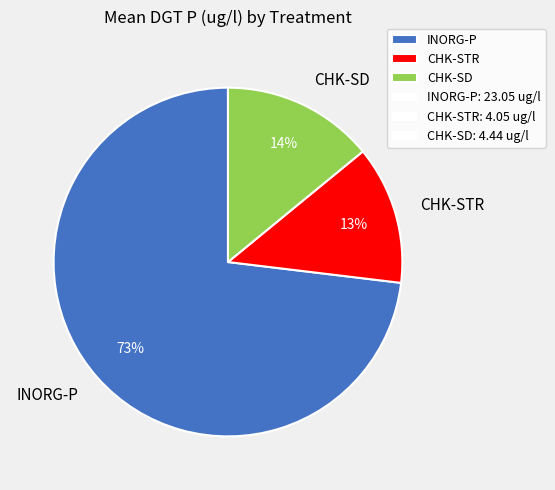

Approximately how many times larger is the value at CHK-SD compared to CHK-STR?

1.1